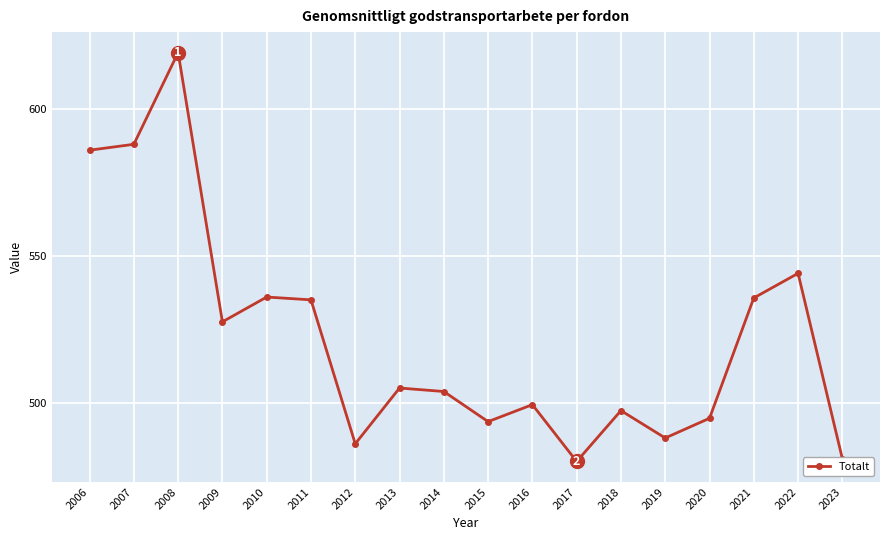

The chart shows a value of 493.6 at 2015. True or false?

True